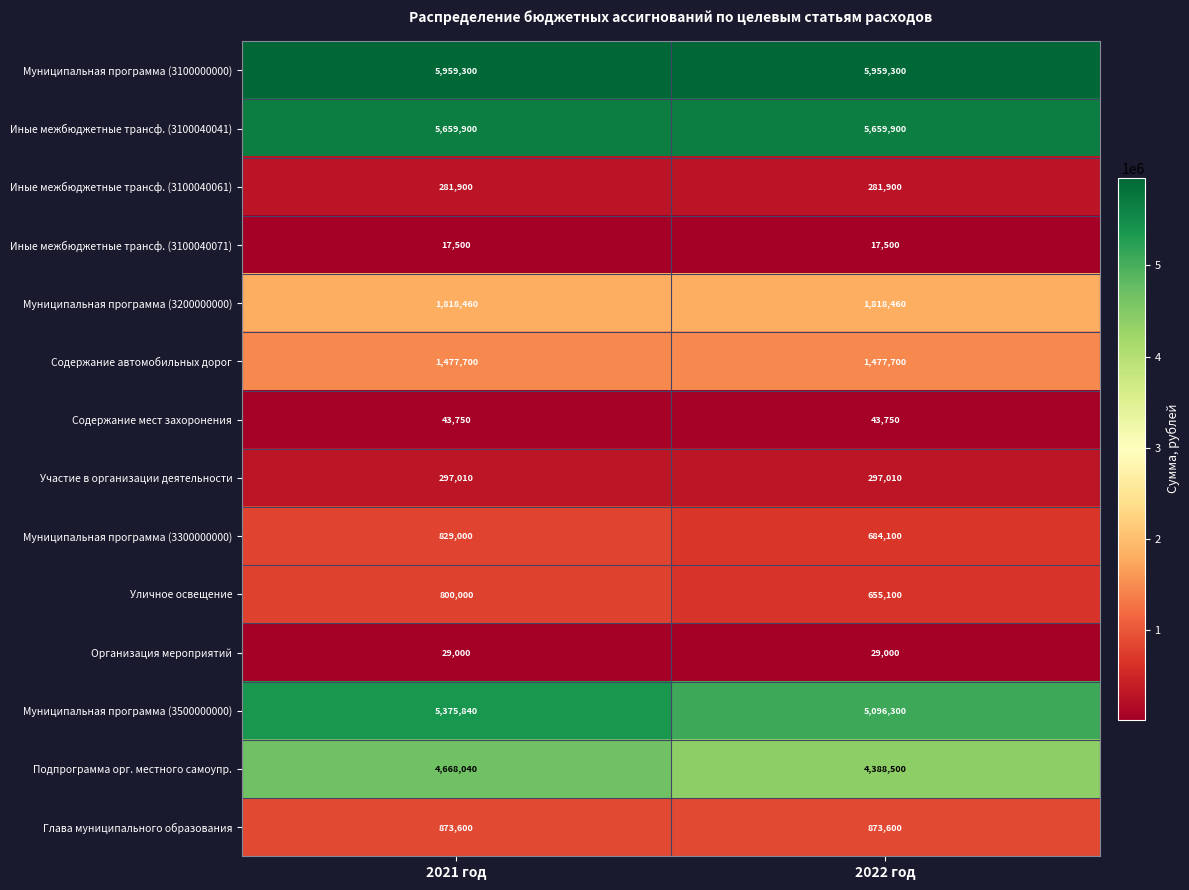

What is the approximate value of Иные межбюджетные трансф. (3100040071) at 2022 год?

17500